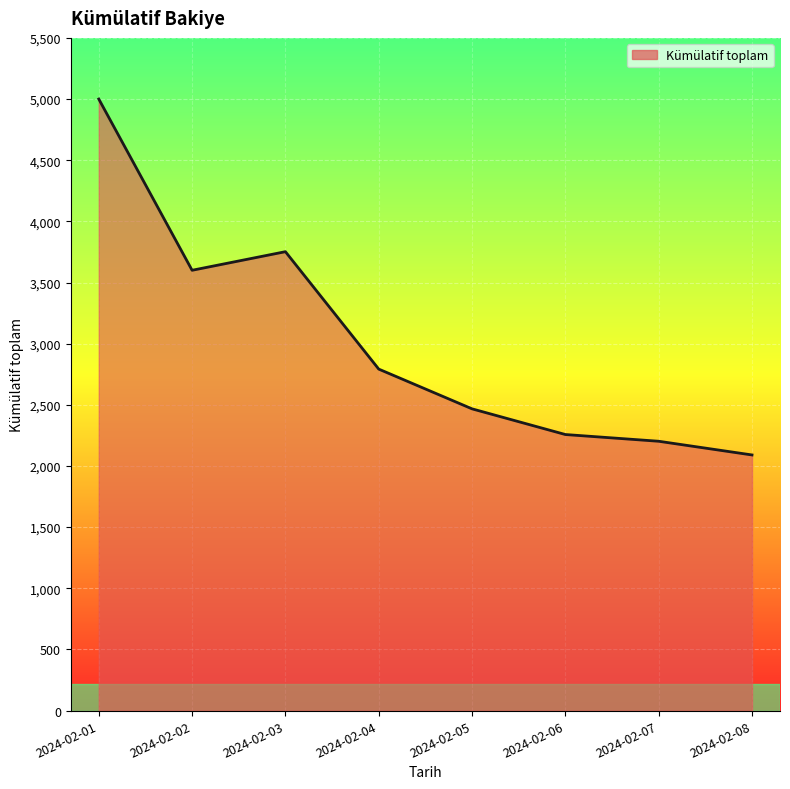

The chart shows a value of 1704 at 2024-02-05. True or false?

False